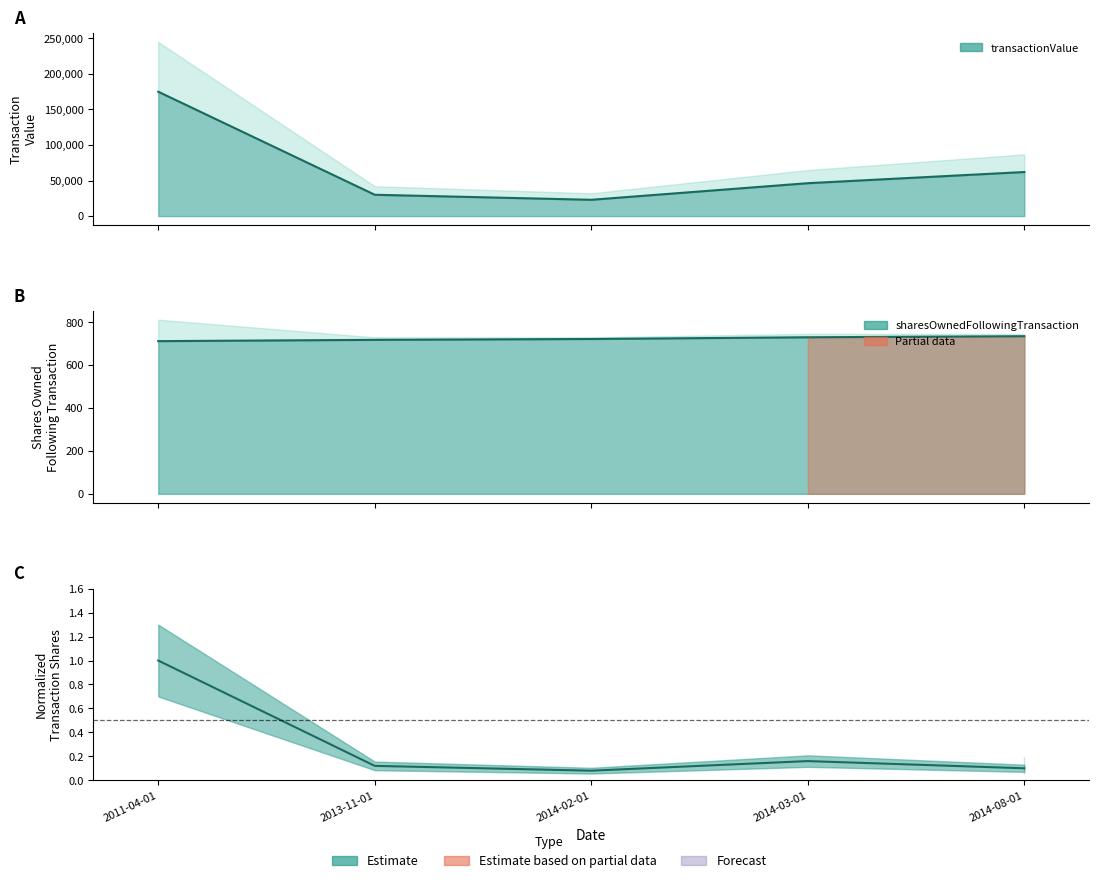

How many interior local valleys does the transactionValue series have?

1